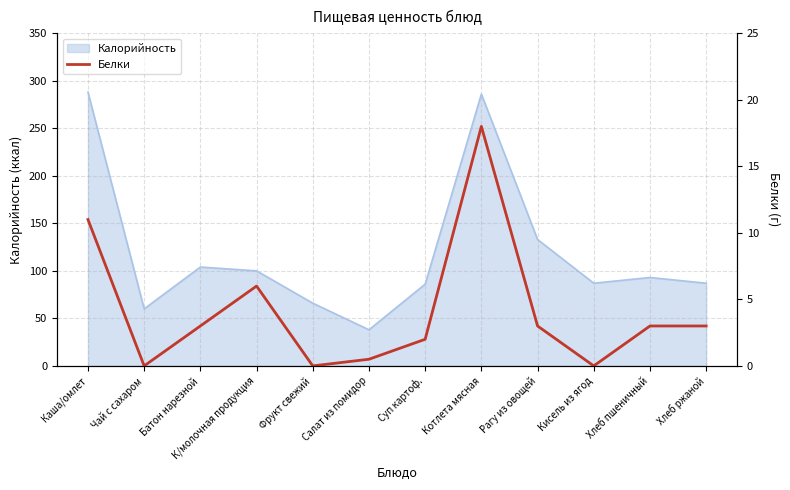

Which label corresponds to the smallest value in the chart?

Чай с сахаром